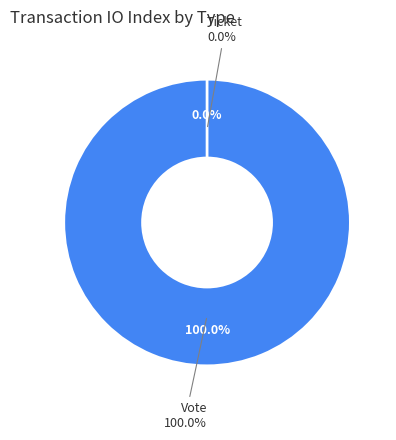

Combined, do Ticket and Vote account for over 50%?

Yes